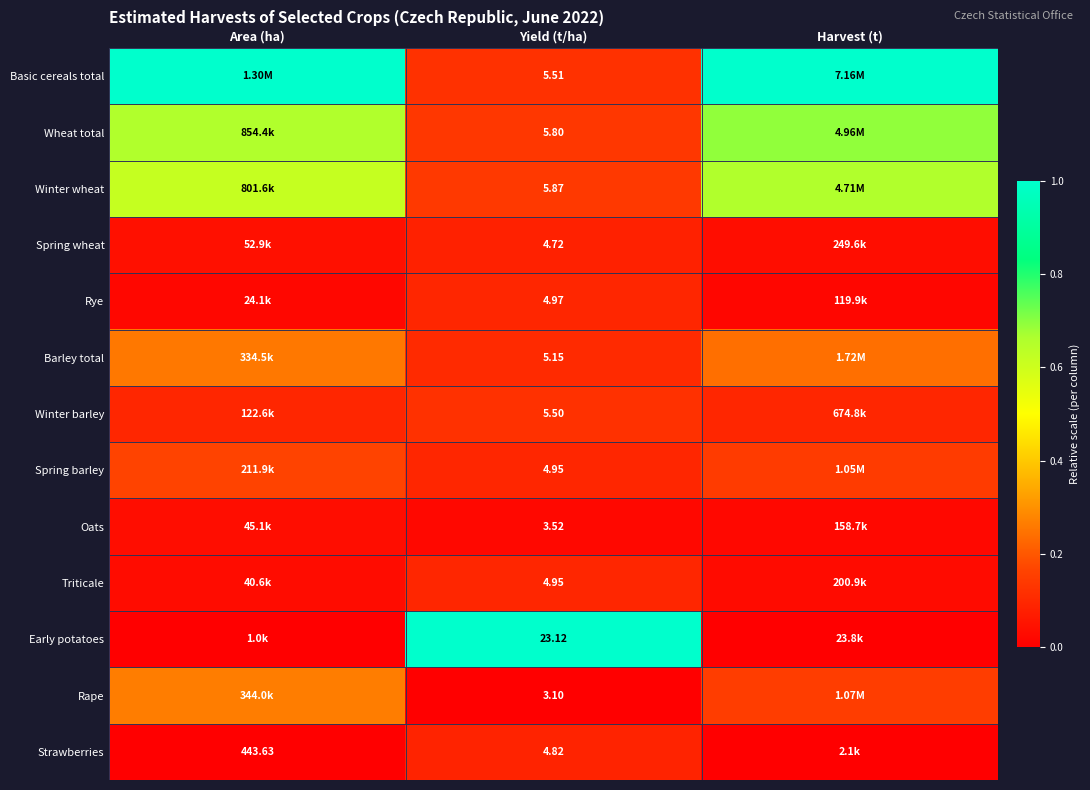

At how many categories does at least one series exceed 0?

3